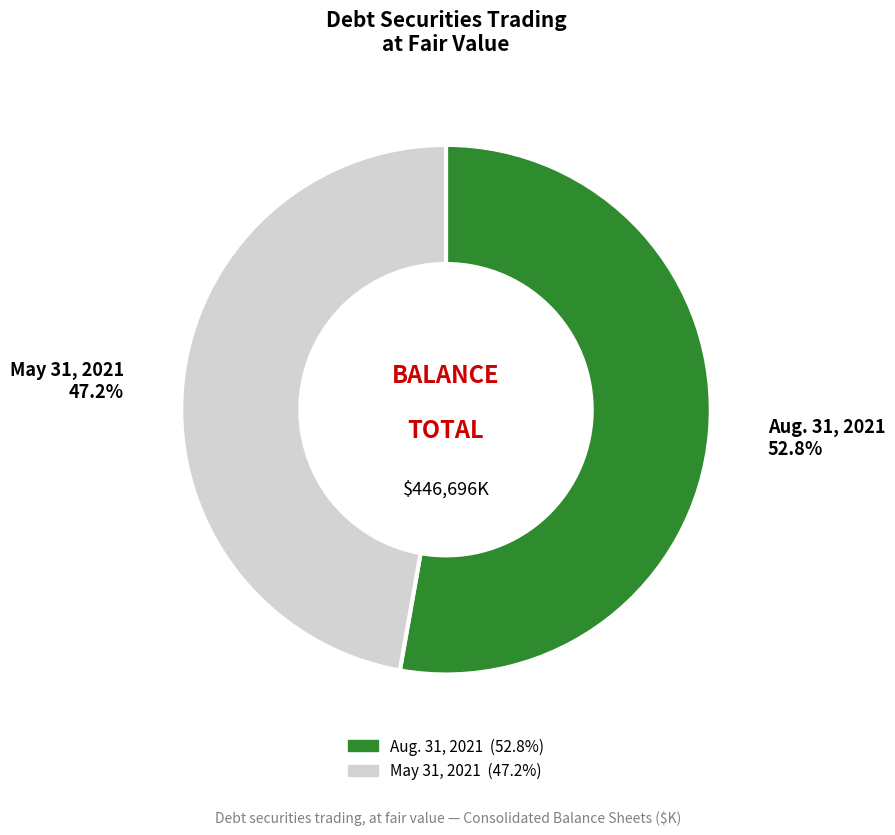

What is the ratio of the value at Aug. 31, 2021 to the value at May 31, 2021?

1.1